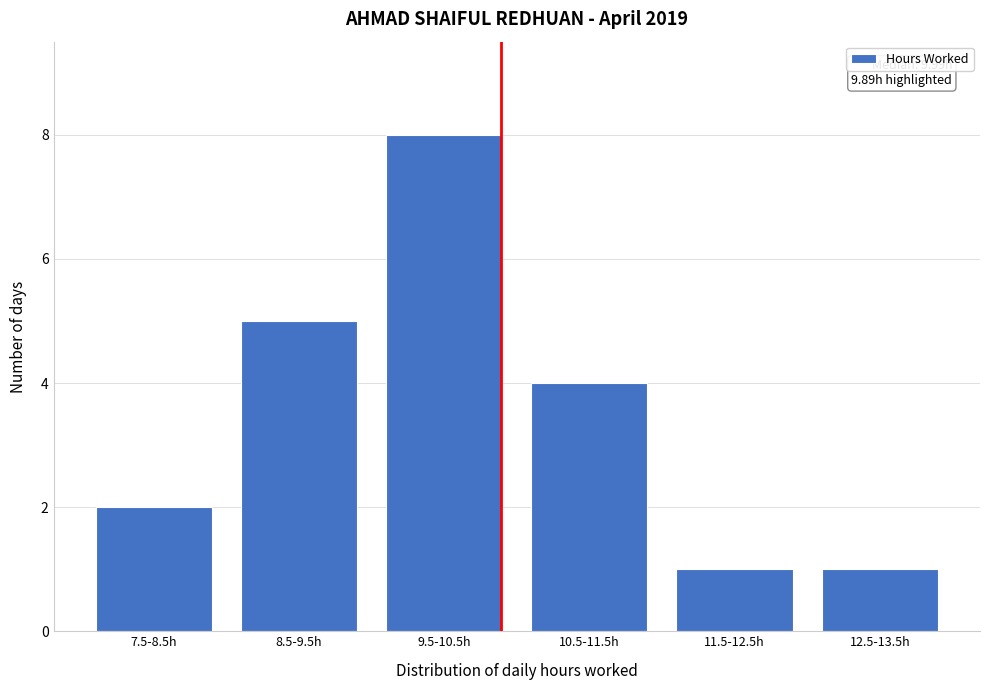

Reading left to right, transcribe all the data shown in this chart.

7.5-8.5h=2	8.5-9.5h=5	9.5-10.5h=8	10.5-11.5h=4	11.5-12.5h=1	12.5-13.5h=1